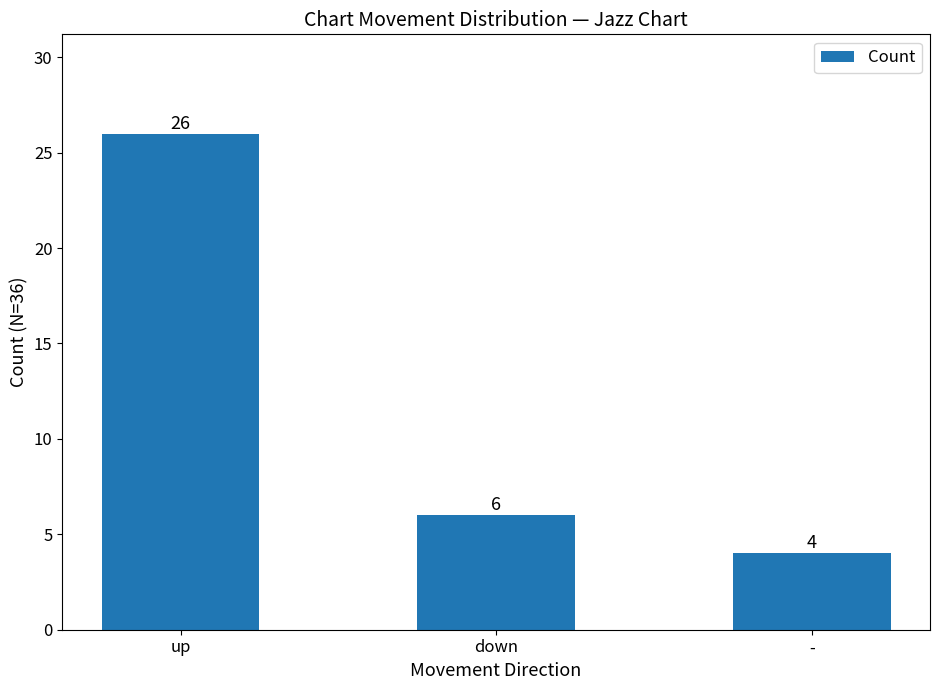

What is the difference between the maximum and minimum values?

22